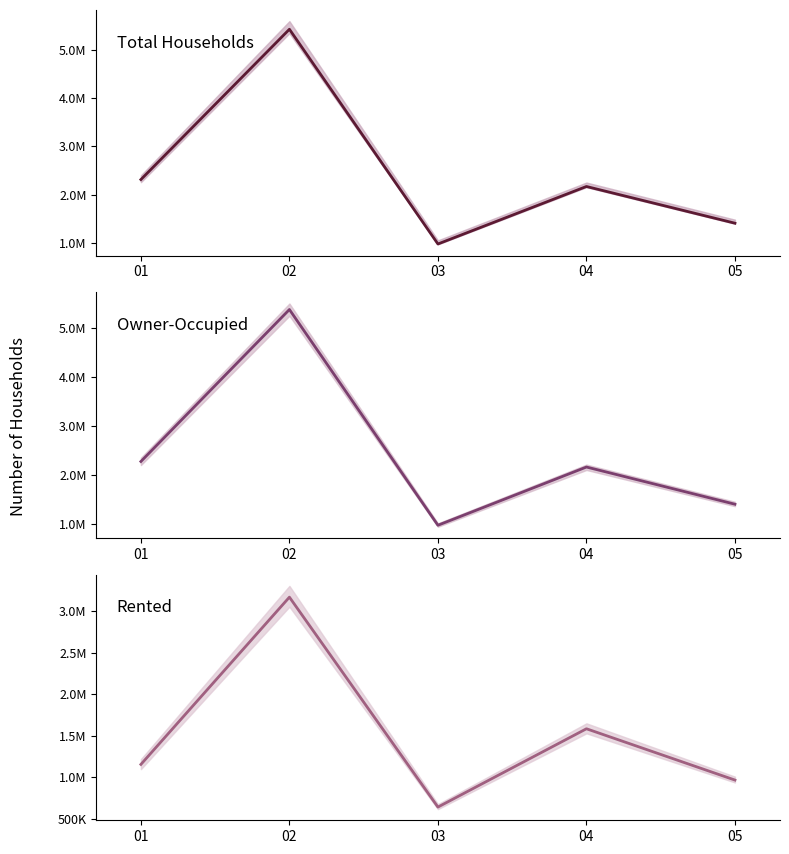

True or false: Owner-Occupied and Rented intersect in this chart.

False